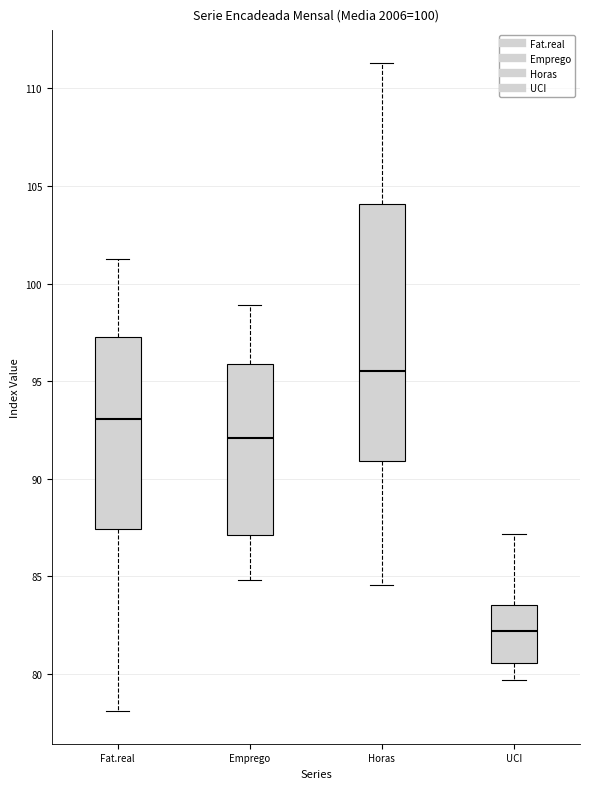

Where does the median line of the box for Emprego sit on the y-axis? The values are not printed on the chart, so give them approximately, as read against the axis.

92.0